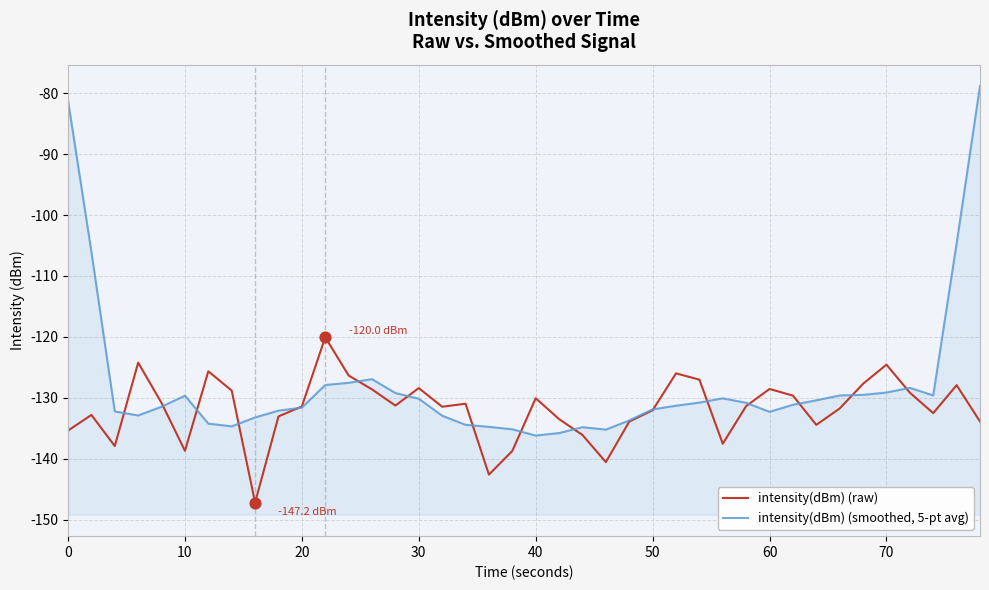

Which series reaches the minimum Y coordinate?

intensity(dBm) (raw)